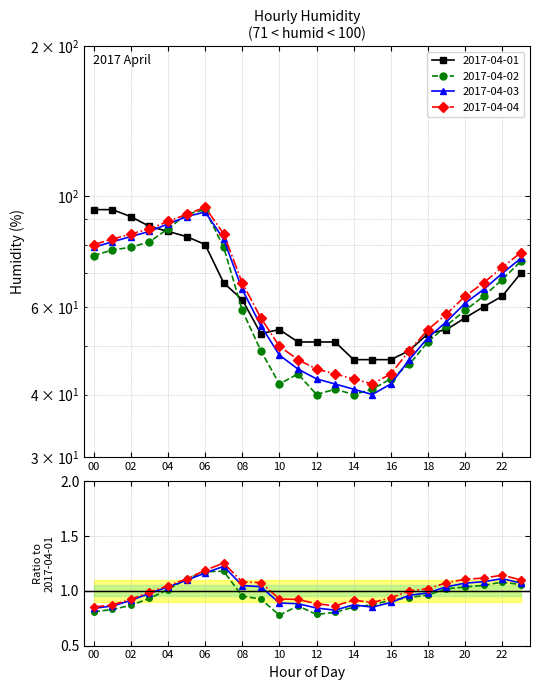

What is the sum of the 2017-04-02 values at 23 and 04?

160